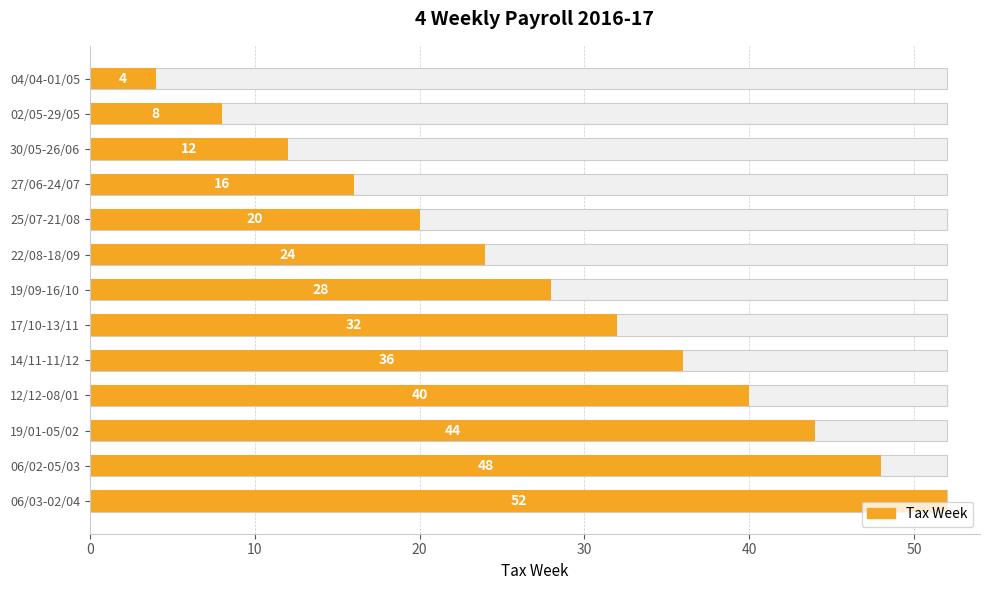

What is the difference between the maximum and minimum values?

48